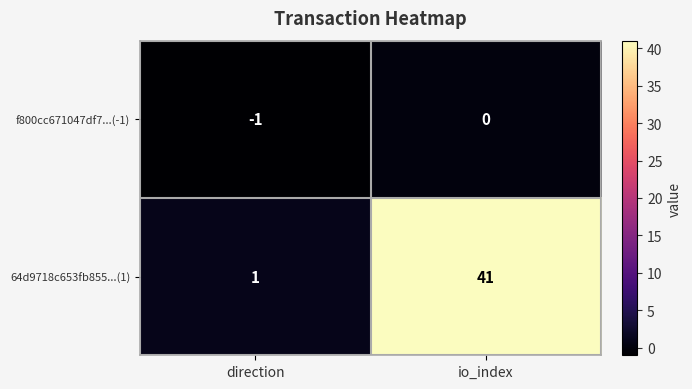

The f800cc671047df7...(-1) series shows -1 at direction. True or false?

True